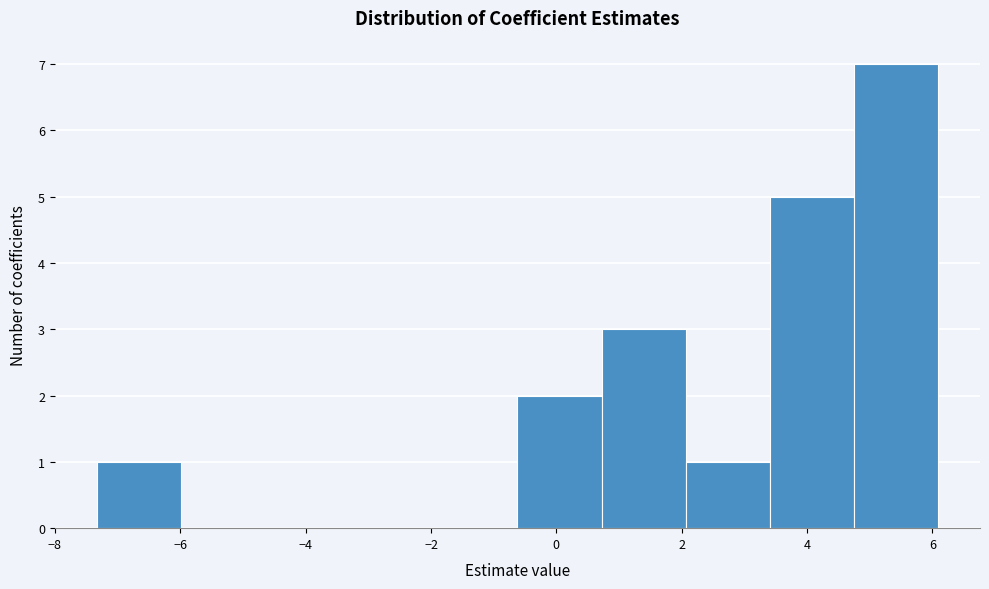

Reading left to right, transcribe this chart: for each bar, give the range it covers on the x-axis and its height. Neither the bar edges nor the heights are printed on the chart, so give them approximately, as read against the axes.

-7.4 to -6.0: 1
-6.0 to -4.6: 0
-4.6 to -3.4: 0
-3.4 to -2.0: 0
-2.0 to -0.6: 0
-0.6 to 0.8: 2
0.8 to 2.0: 3
2.0 to 3.4: 1
3.4 to 4.8: 5
4.8 to 6.0: 7